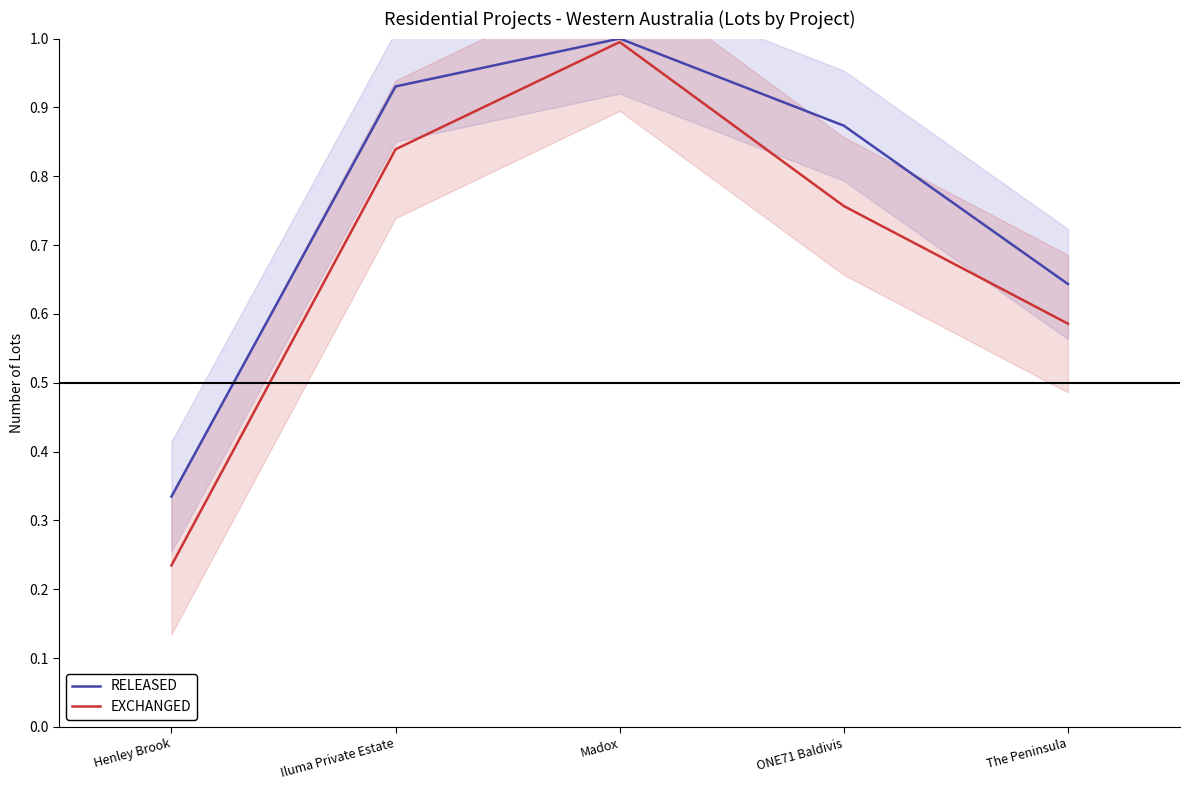

Reading left to right, what are all the values shown in this chart?

RELEASED: 0.3	0.9	1.0	0.9	0.6
EXCHANGED: 0.2	0.8	1.0	0.8	0.6